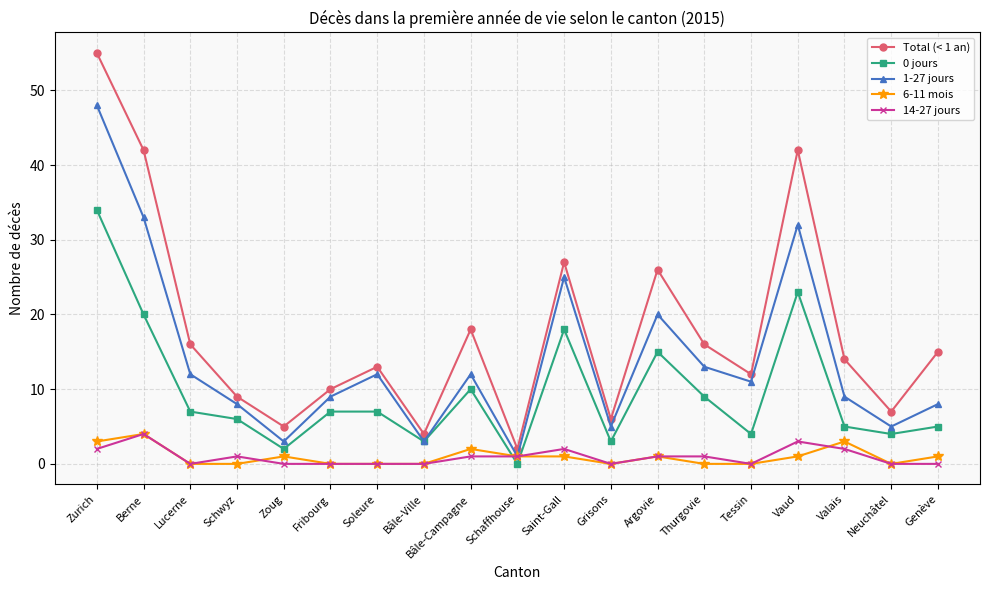

How many lines are shown in the chart?

5